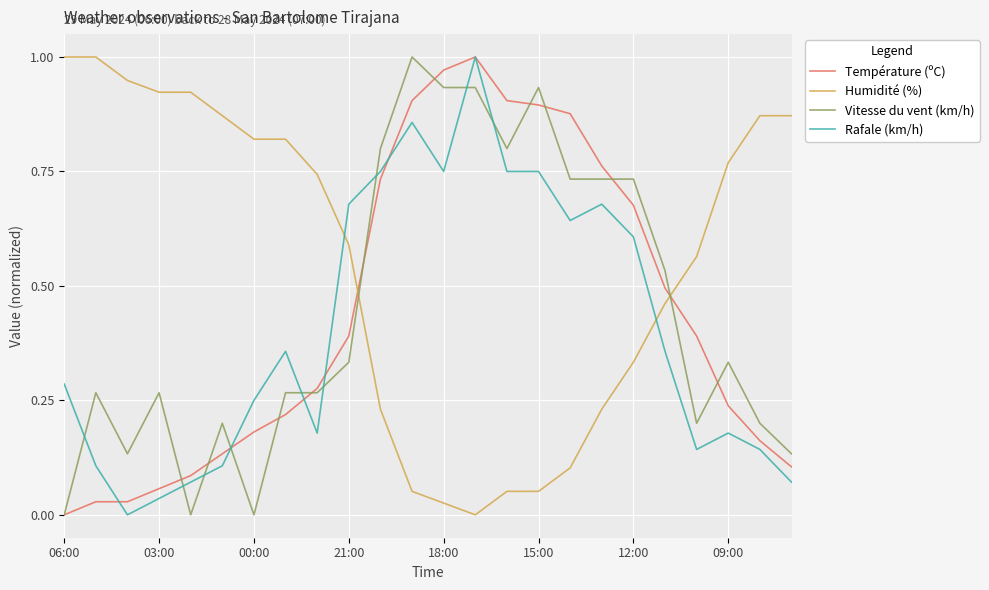

How many times do Rafale (km/h) and Humidité (%) cross each other?

2